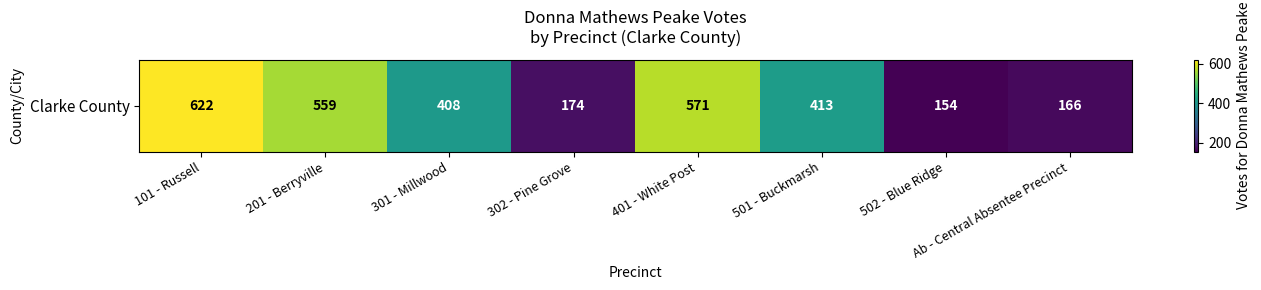

True or false: the data shows 172 at 201 - Berryville.

False